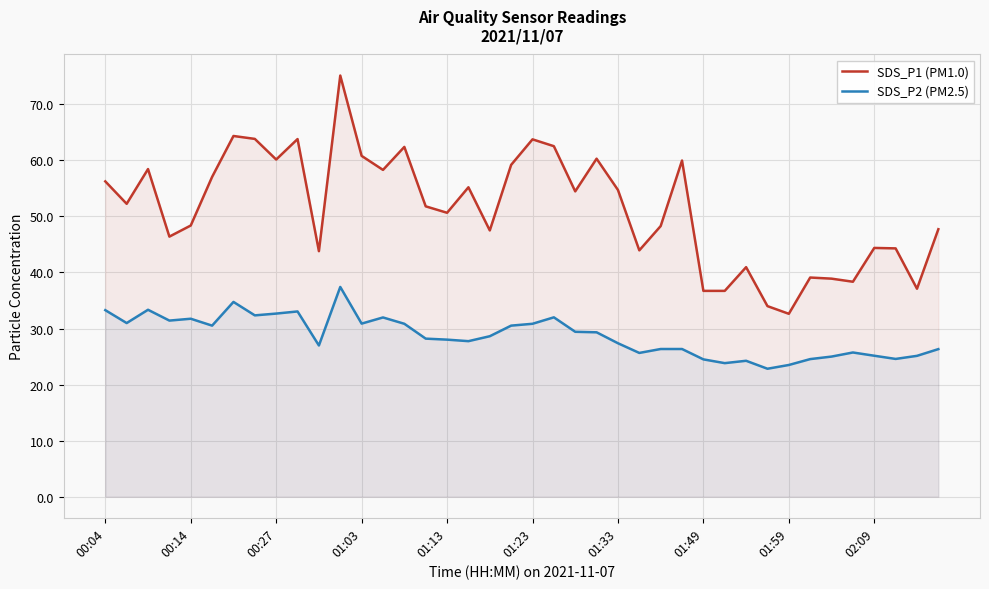

At how many categories does at least one series exceed 54?

19